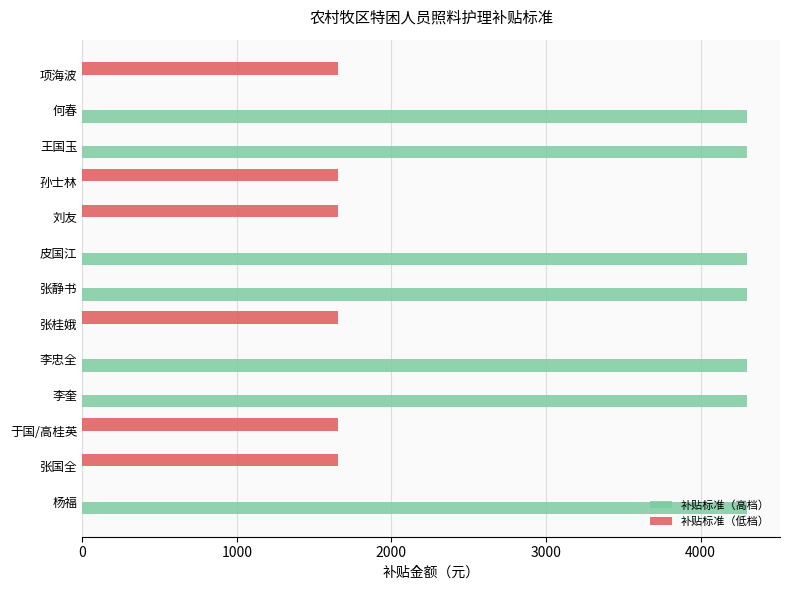

What is the sum of all 补贴标准（低档） values?

9918